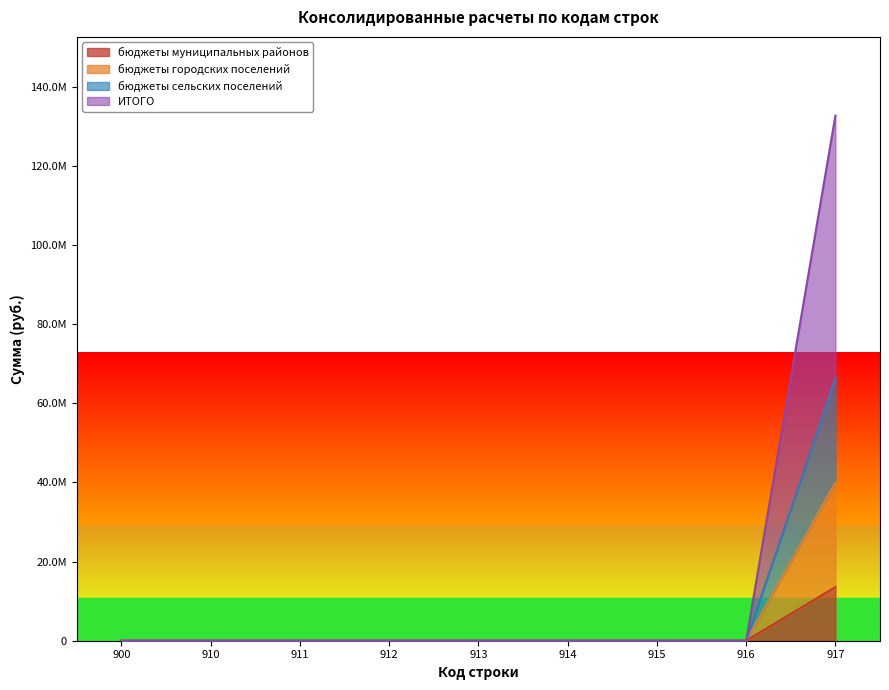

Is the value of ИТОГО at 916 greater than the value of бюджеты городских поселений at 916?

No